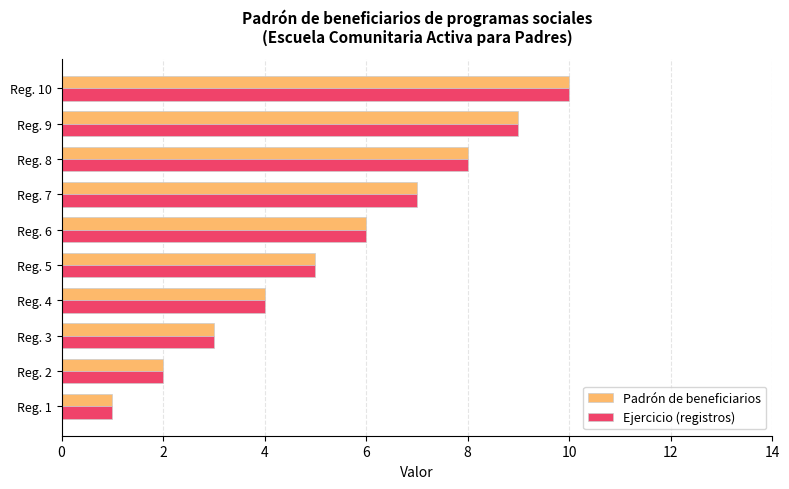

The Padrón de beneficiarios series shows 4 at Reg. 4. True or false?

True